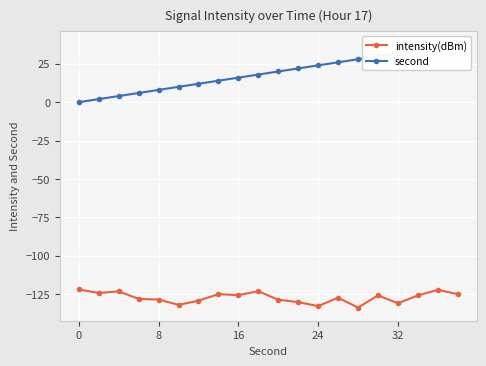

What is the total value across all series at 13?

-101.5